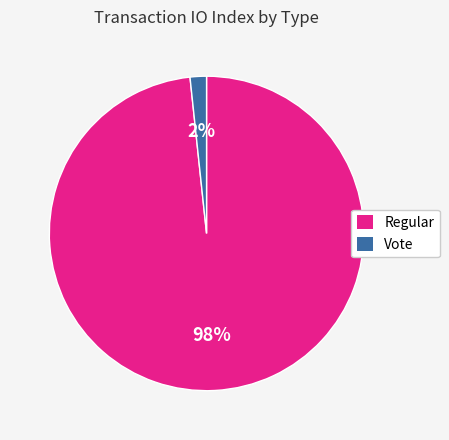

To the nearest percent, what portion does Regular represent?

98%